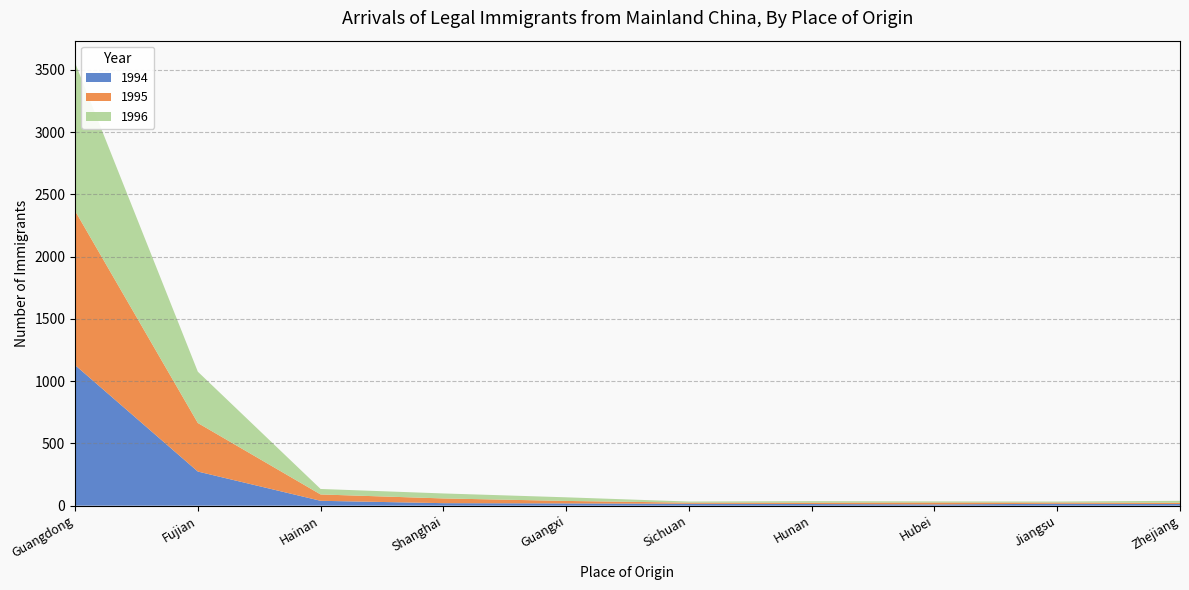

Reading right to left, transcribe all the data shown in this chart.

1994: 13	15	10	13	15	18	20	39	274	1129
1995: 10	10	15	11	9	20	38	51	390	1239
1996: 16	8	9	12	9	29	40	44	412	1189